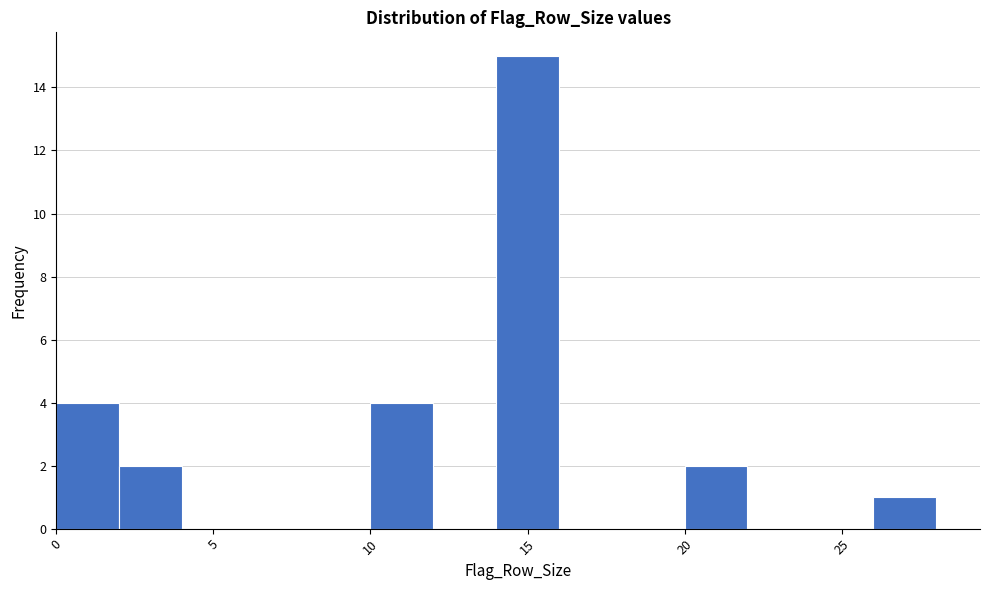

Reading left to right, list every bar in this chart as the range it spans on the x-axis followed by its height. The values are not printed on the chart, so give them approximately, as read against the axis.

0 to 2: 4
2 to 4: 2
4 to 6: 0
6 to 8: 0
8 to 10: 0
10 to 12: 4
12 to 14: 0
14 to 16: 15
16 to 18: 0
18 to 20: 0
20 to 22: 2
22 to 24: 0
24 to 26: 0
26 to 28: 1